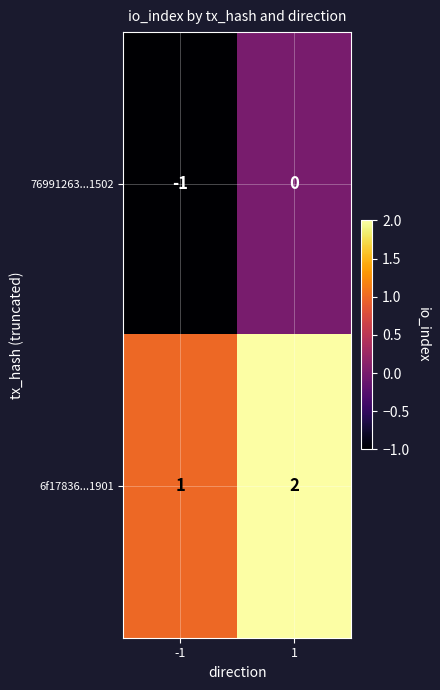

Count the number of categories in the chart.

2